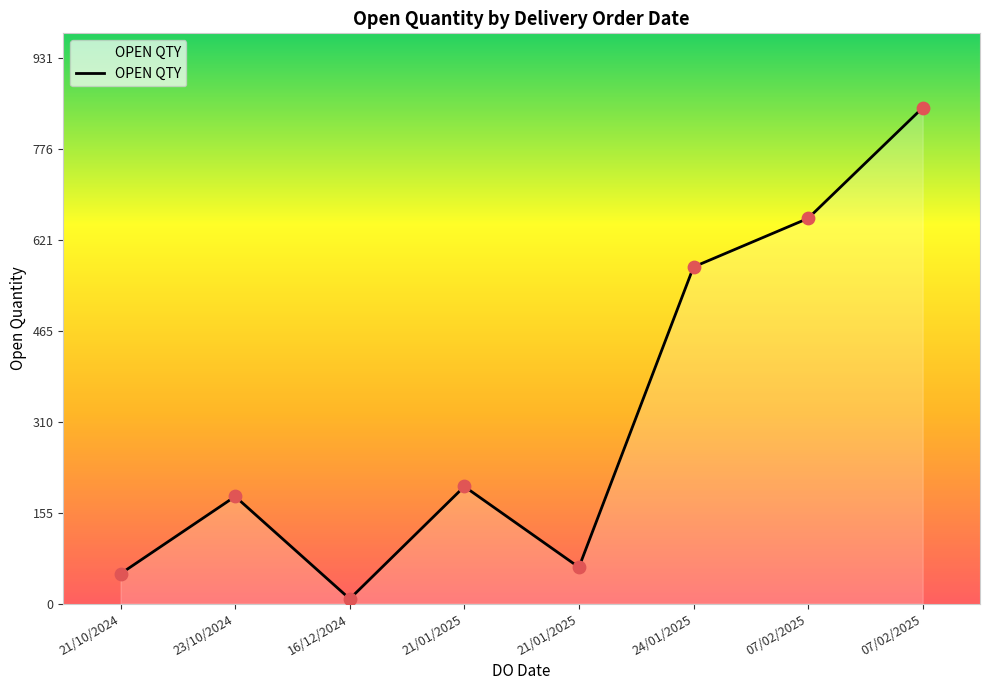

How many distinct data groups are displayed?

1